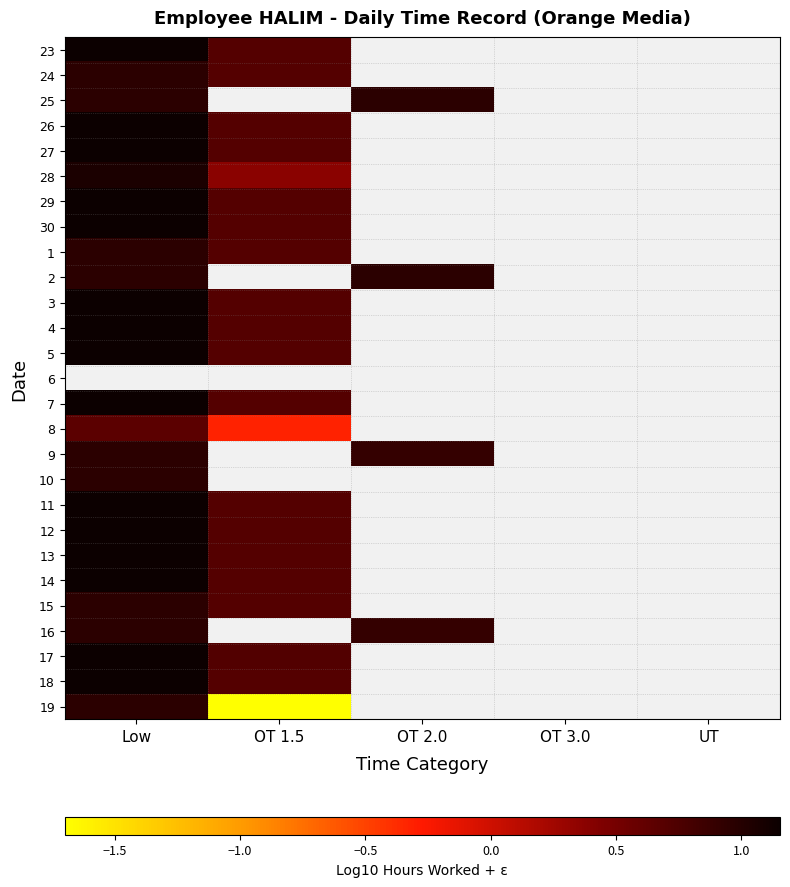

Which series has the largest range (max minus min)?

19